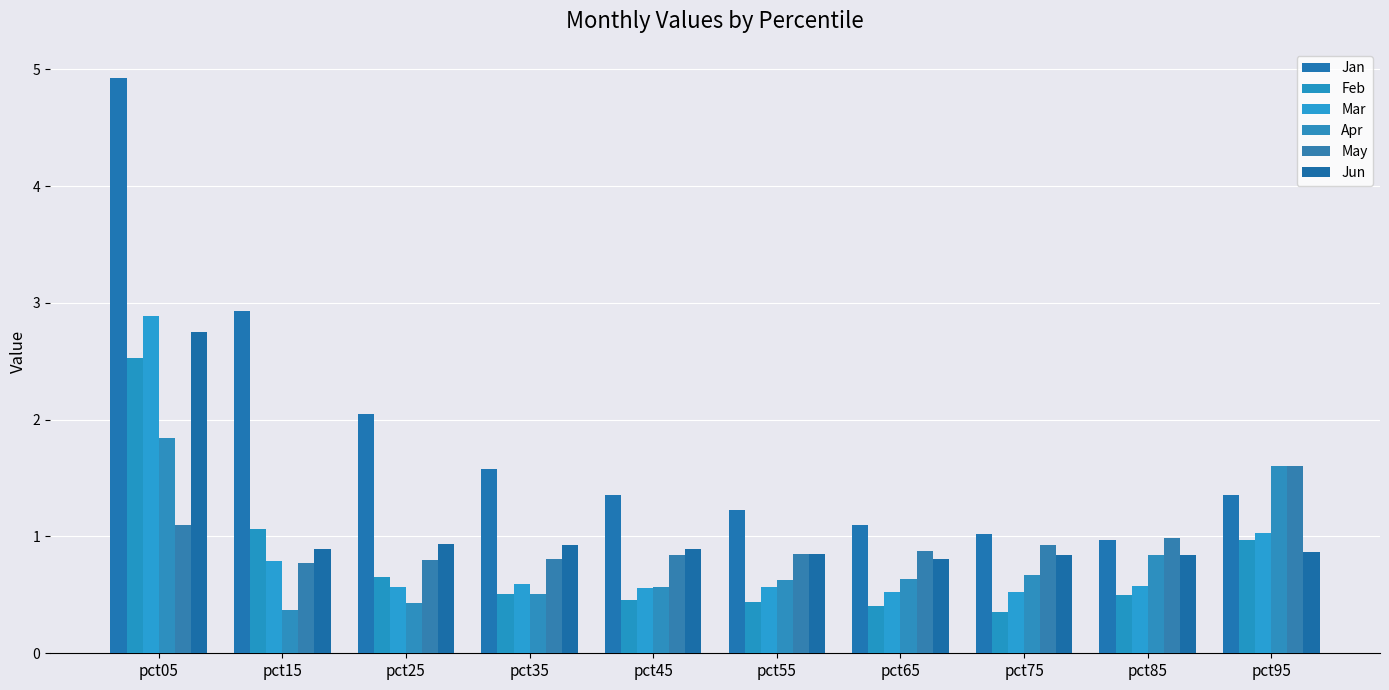

Reading left to right, extract all data points from this chart.

Jan: 4.9	2.9	2.0	1.6	1.4	1.2	1.1	1.0	1.0	1.4
Feb: 2.5	1.1	0.6	0.5	0.5	0.4	0.4	0.4	0.5	1.0
Mar: 2.9	0.8	0.6	0.6	0.6	0.6	0.5	0.5	0.6	1.0
Apr: 1.8	0.4	0.4	0.5	0.6	0.6	0.6	0.7	0.8	1.6
May: 1.1	0.8	0.8	0.8	0.8	0.9	0.9	0.9	1.0	1.6
Jun: 2.8	0.9	0.9	0.9	0.9	0.9	0.8	0.8	0.8	0.9